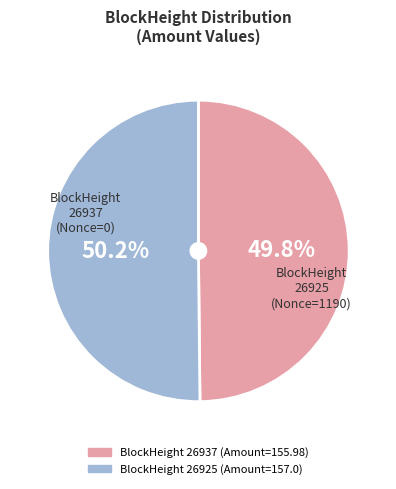

Is there a majority slice in this chart?

Yes